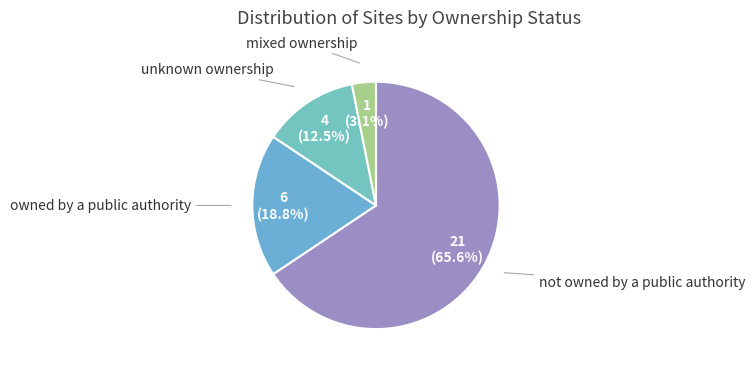

Count the number of slices in the pie.

4